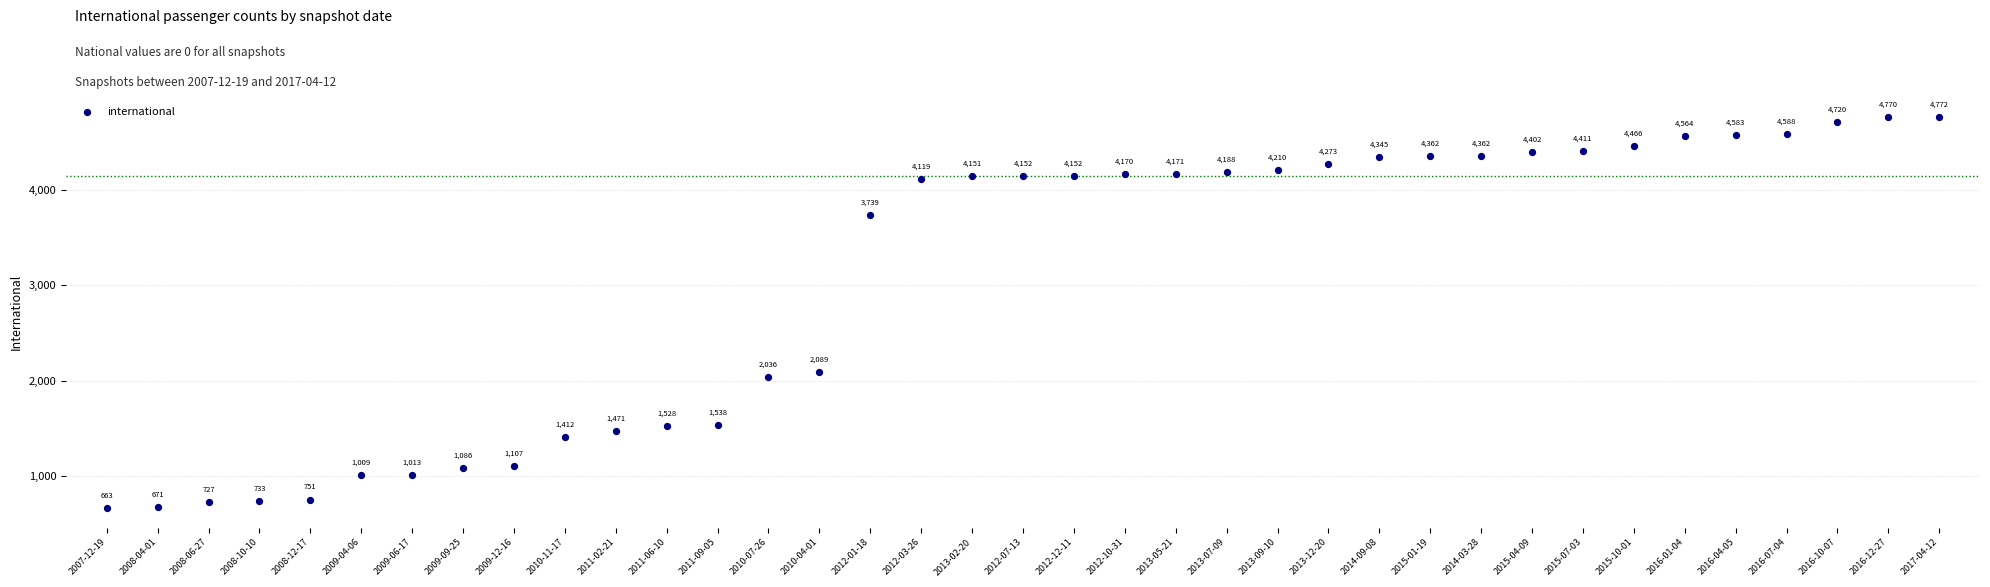

What Y value in the scatter plot is closest to 2717?

2089